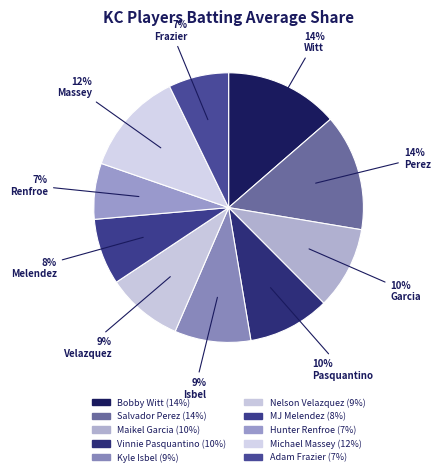

How many slices are in this pie chart?

10